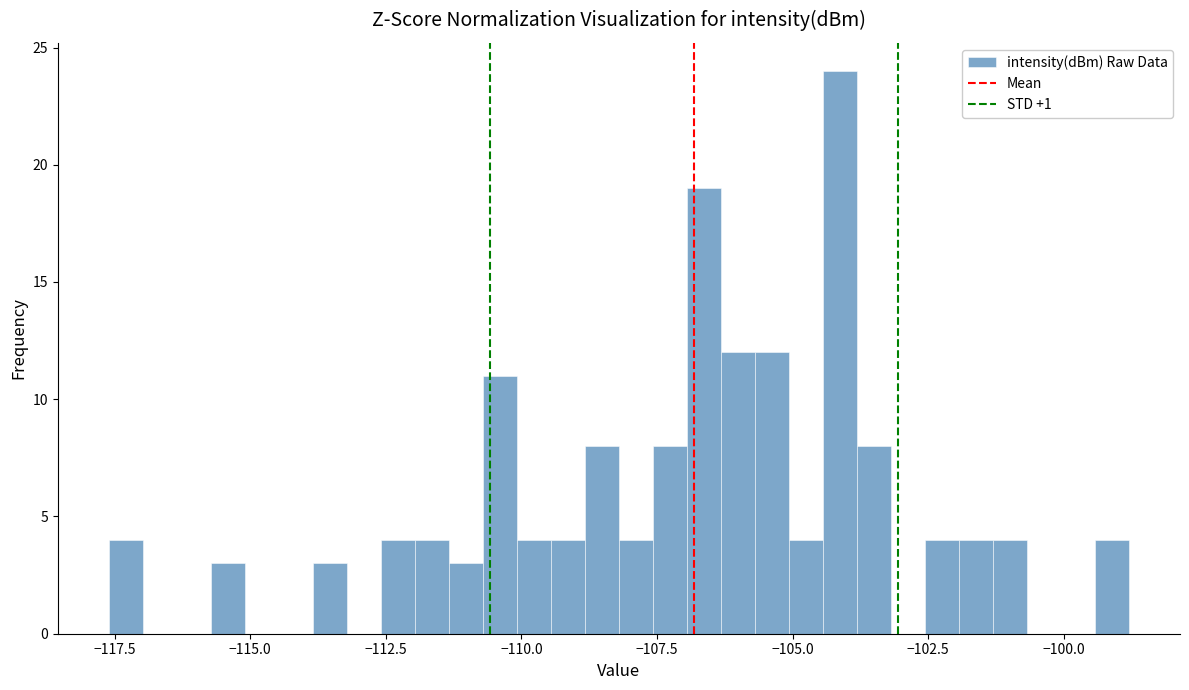

Around what value on the x-axis is the tallest bar? Give the approximate position of its centre, as read against the axis.

-104.0